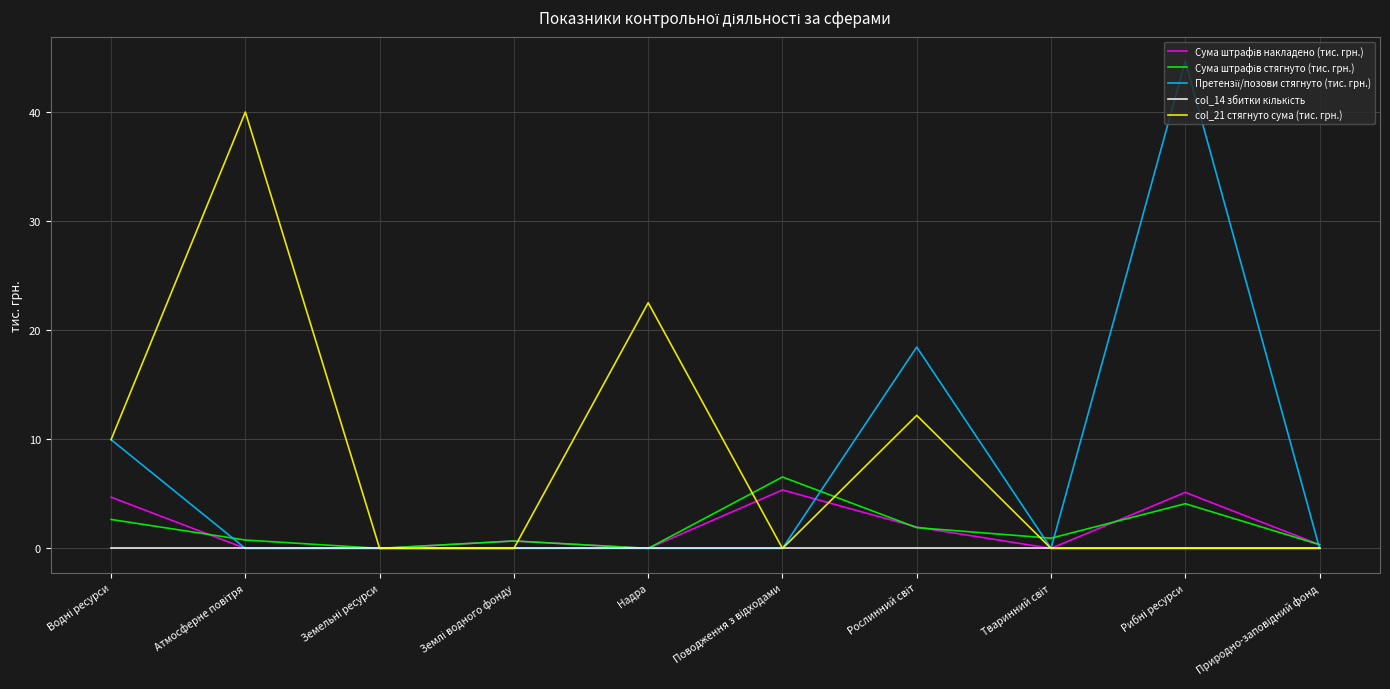

What is the maximum value shown in the chart?

44.7